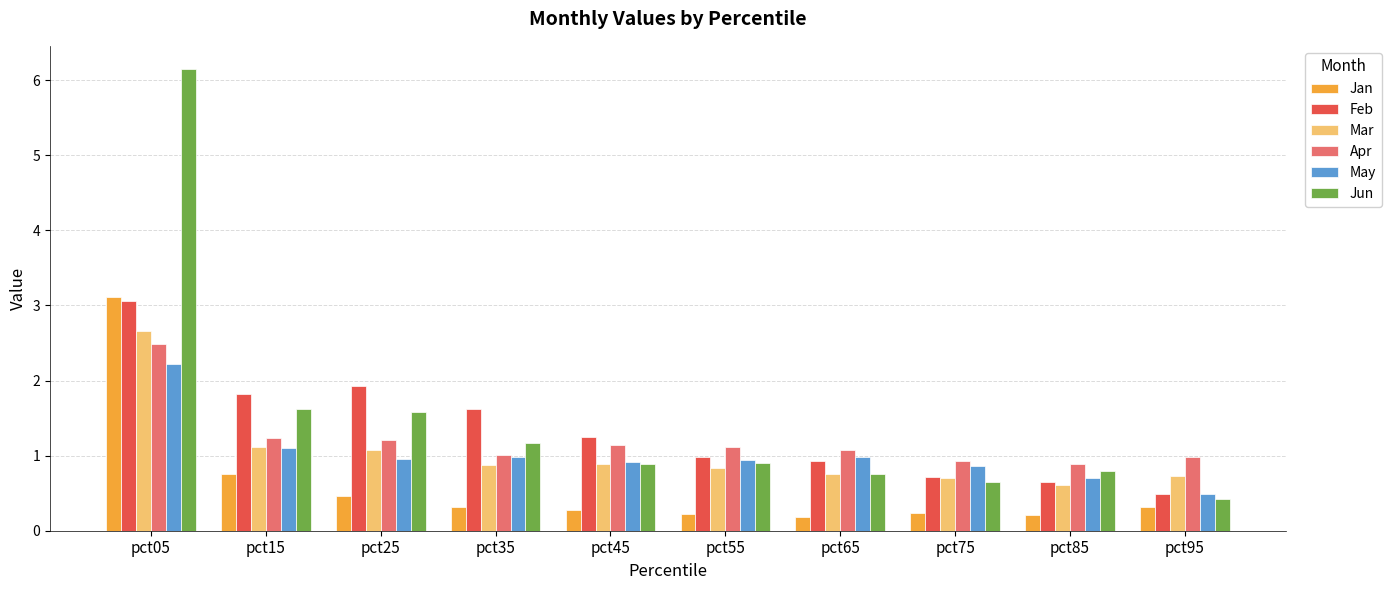

How many bars are there in total?

60